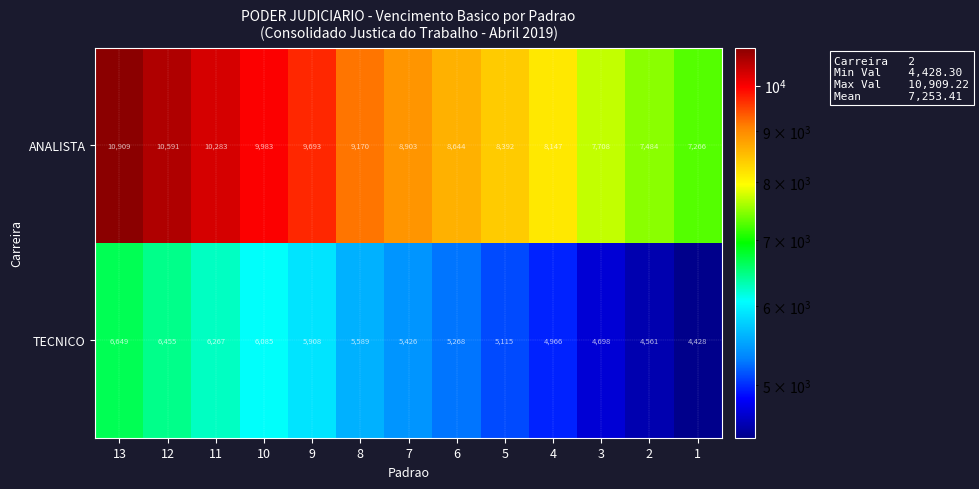

Which label corresponds to the smallest value in the chart?

1